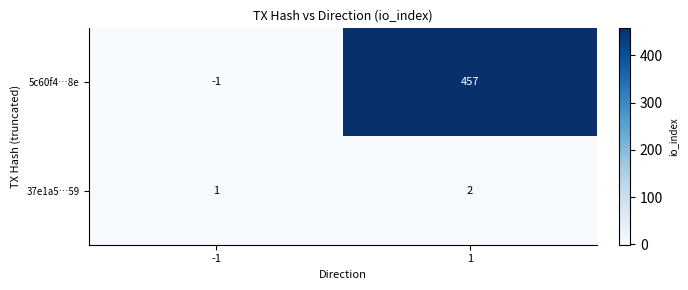

What is the sum of all 37e1a5…59 values?

3